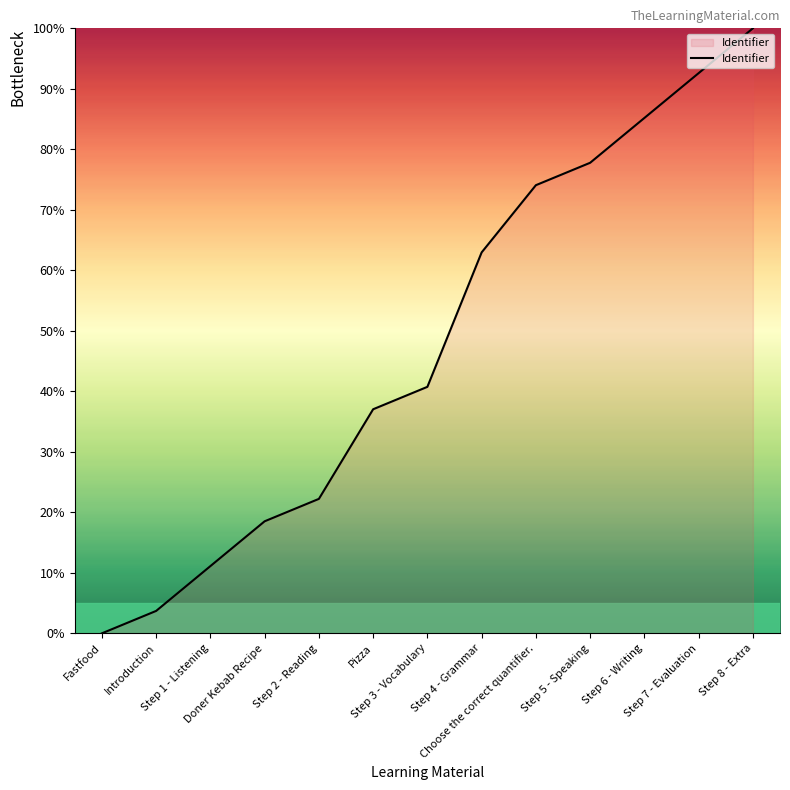

List the labels in order of value, largest first.

Step 8 - Extra, Step 7 - Evaluation, Step 6 - Writing, Step 5 - Speaking, Choose the correct quantifier., Step 4 - Grammar, Step 3 - Vocabulary, Pizza, Step 2 - Reading, Doner Kebab Recipe, Step 1 - Listening, Introduction, Fastfood